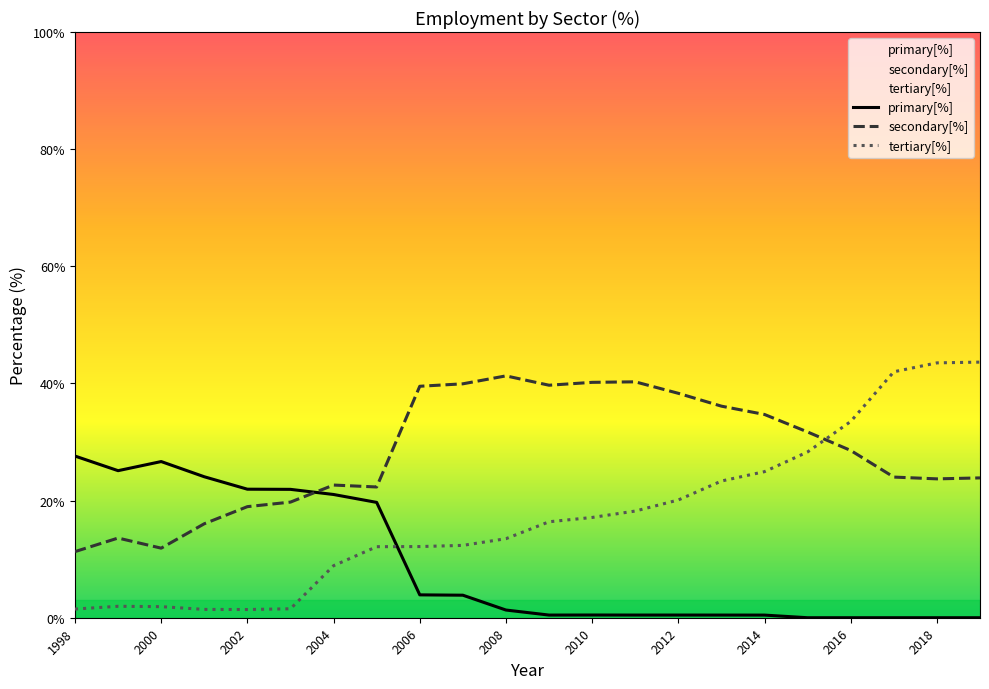

Rank the series at 2008 from highest to lowest value.

secondary[%], tertiary[%], primary[%]